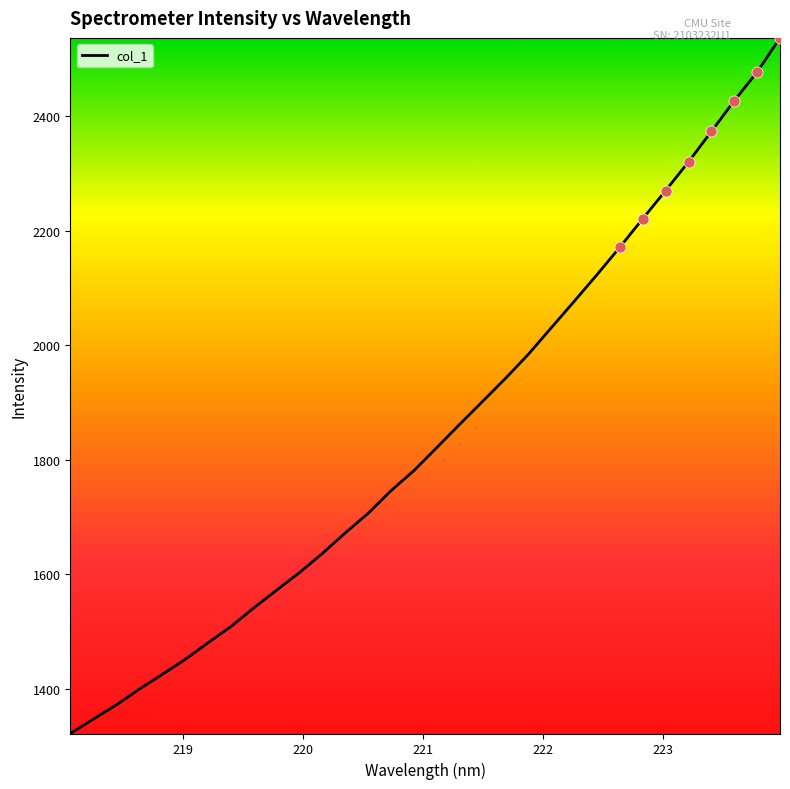

What is the difference between the maximum and minimum values?

1214.7